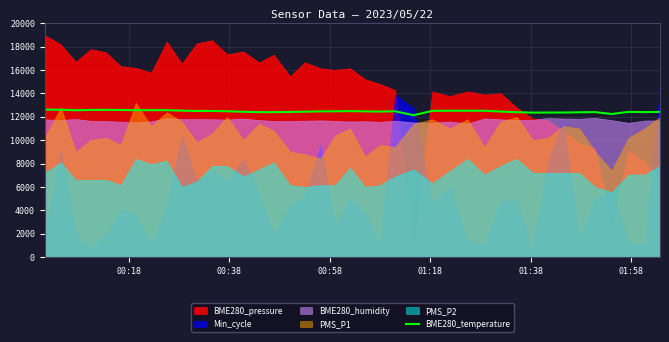

What is the minimum value for BME280_temperature?

12138.0